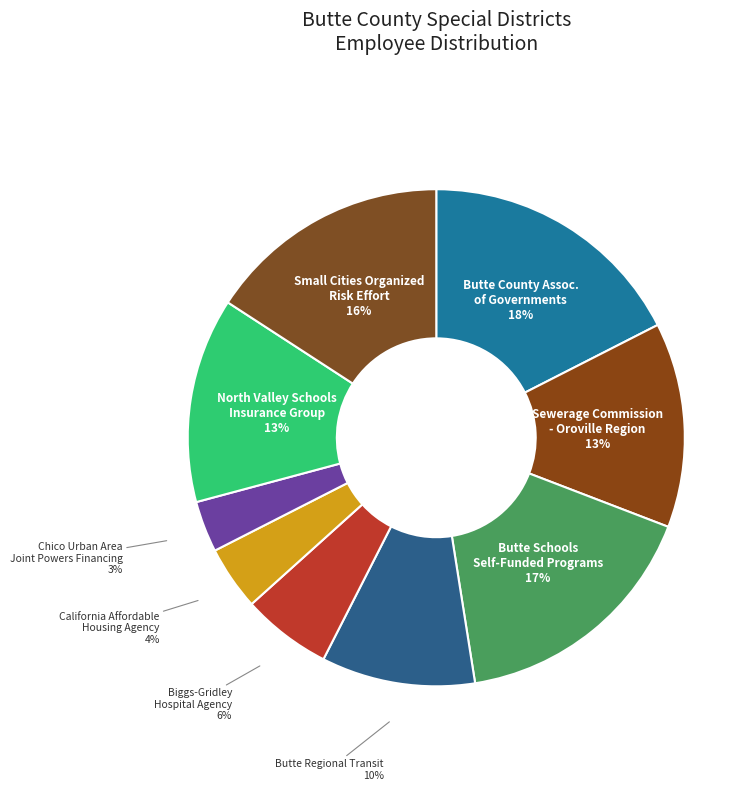

Which category has the biggest portion of the pie?

Butte County Assoc. of Governments